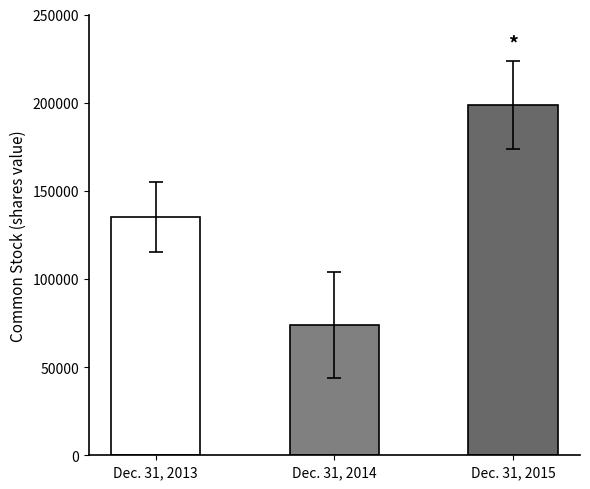

The value at Dec. 31, 2013 is 135090. True or false?

True